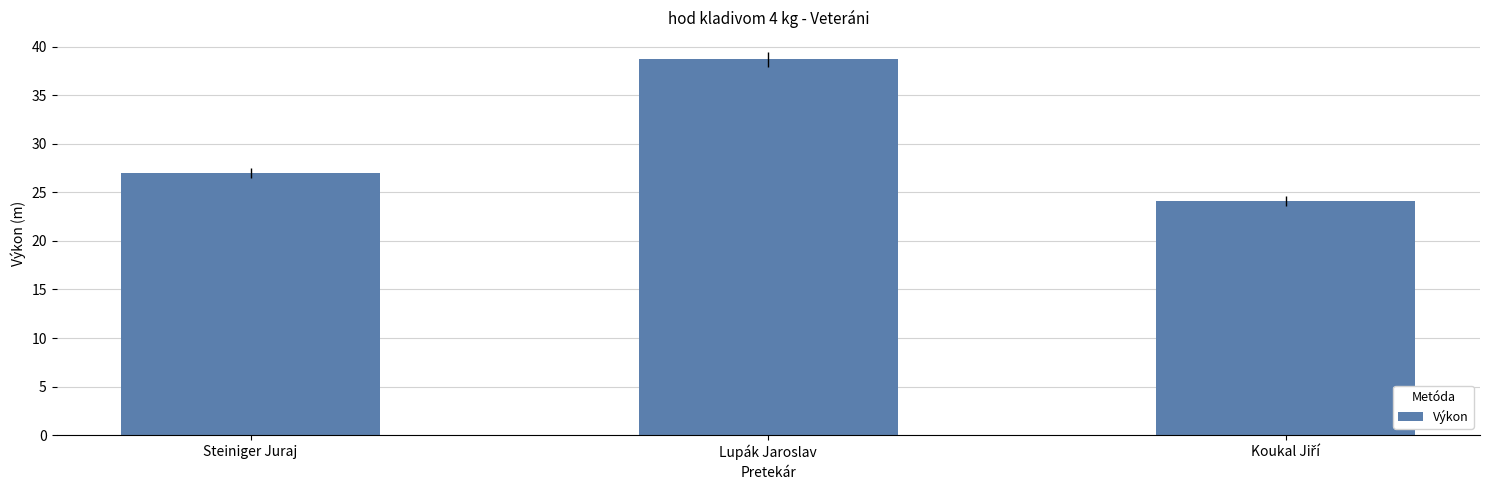

The value at Steiniger Juraj is 27.0. True or false?

True